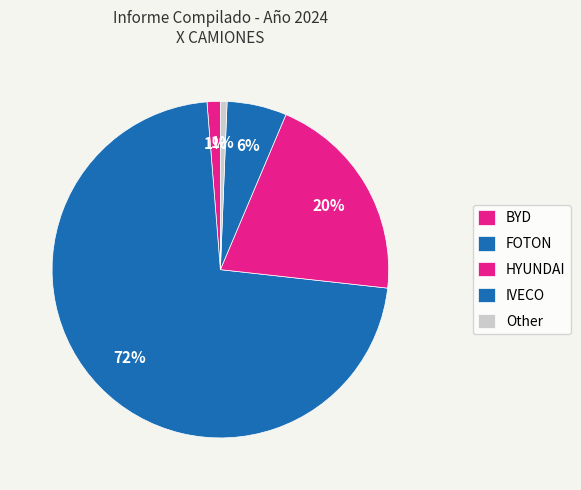

To the nearest percent, what is the average slice percentage?

20%